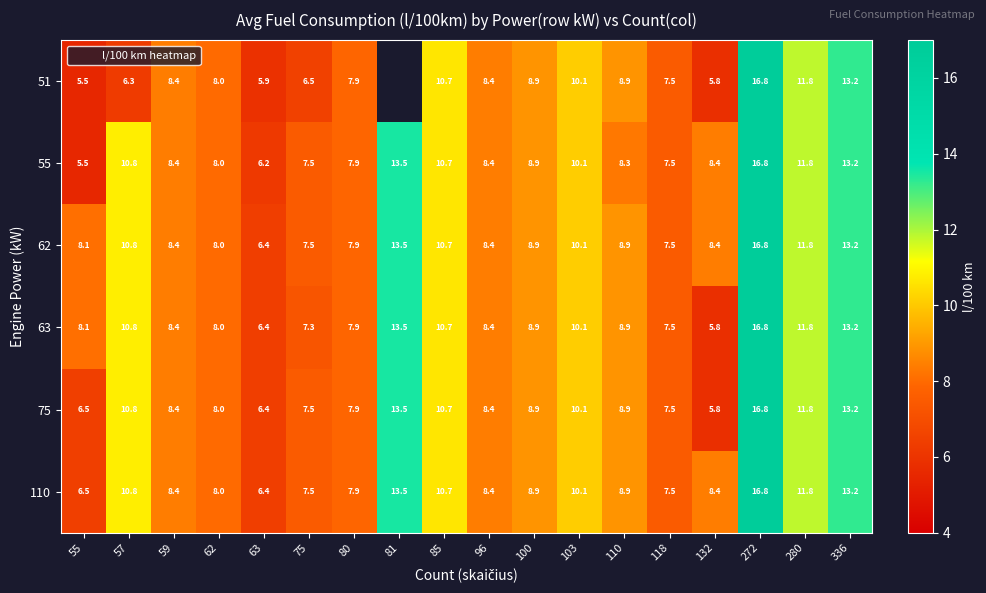

At which label does 75 reach its minimum?

132